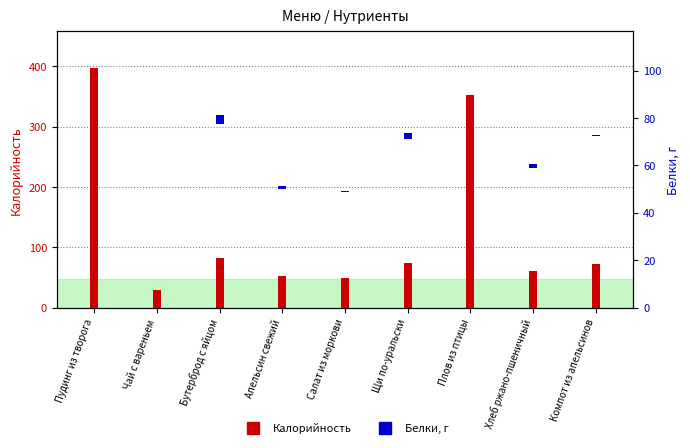

At Хлеб ржано-пшеничный, list the series in order from smallest to largest.

Белки, г, Калорийность